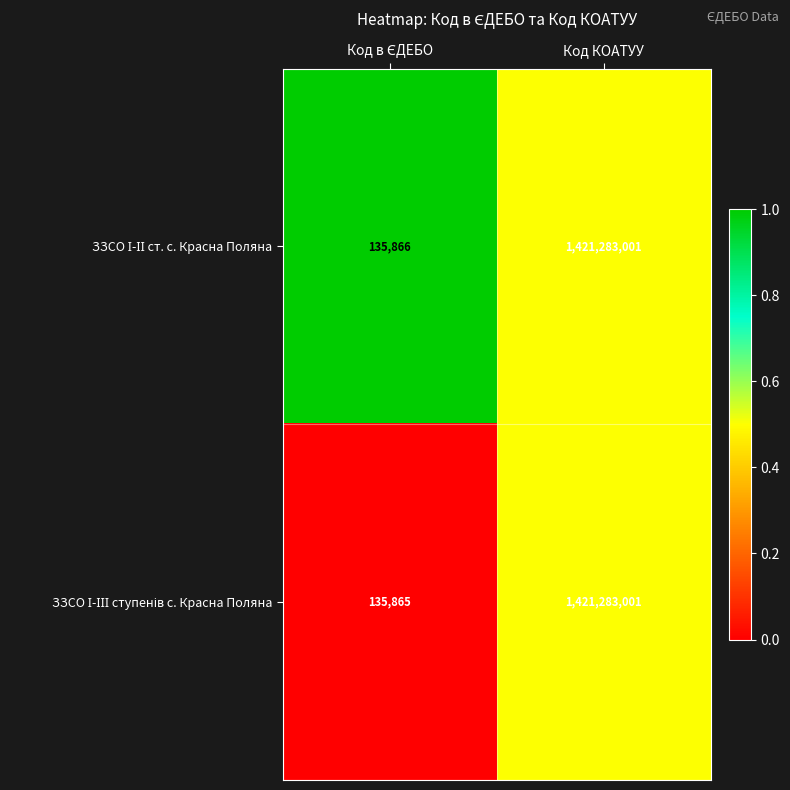

What is the total value across all series at Код КОАТУУ?

2842566002